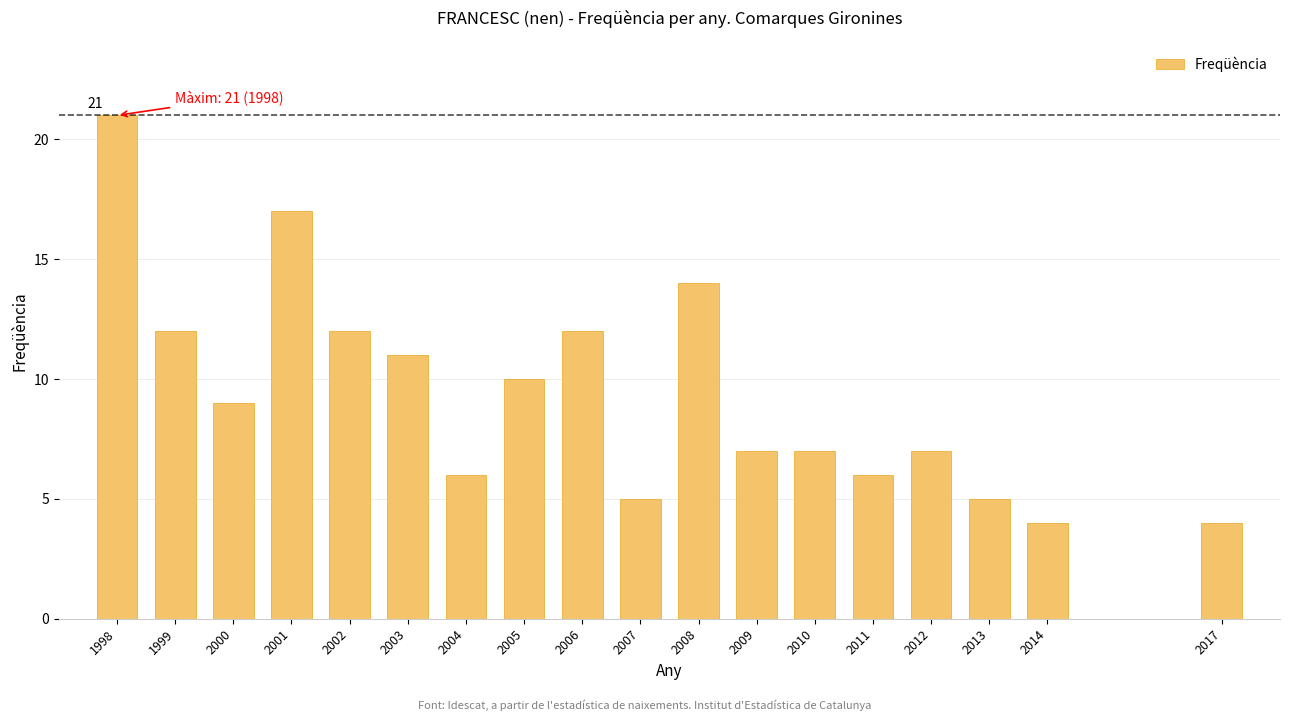

Reading right to left, extract all data points from this chart.

2017=4	2014=4	2013=5	2012=7	2011=6	2010=7	2009=7	2008=14	2007=5	2006=12	2005=10	2004=6	2003=11	2002=12	2001=17	2000=9	1999=12	1998=21